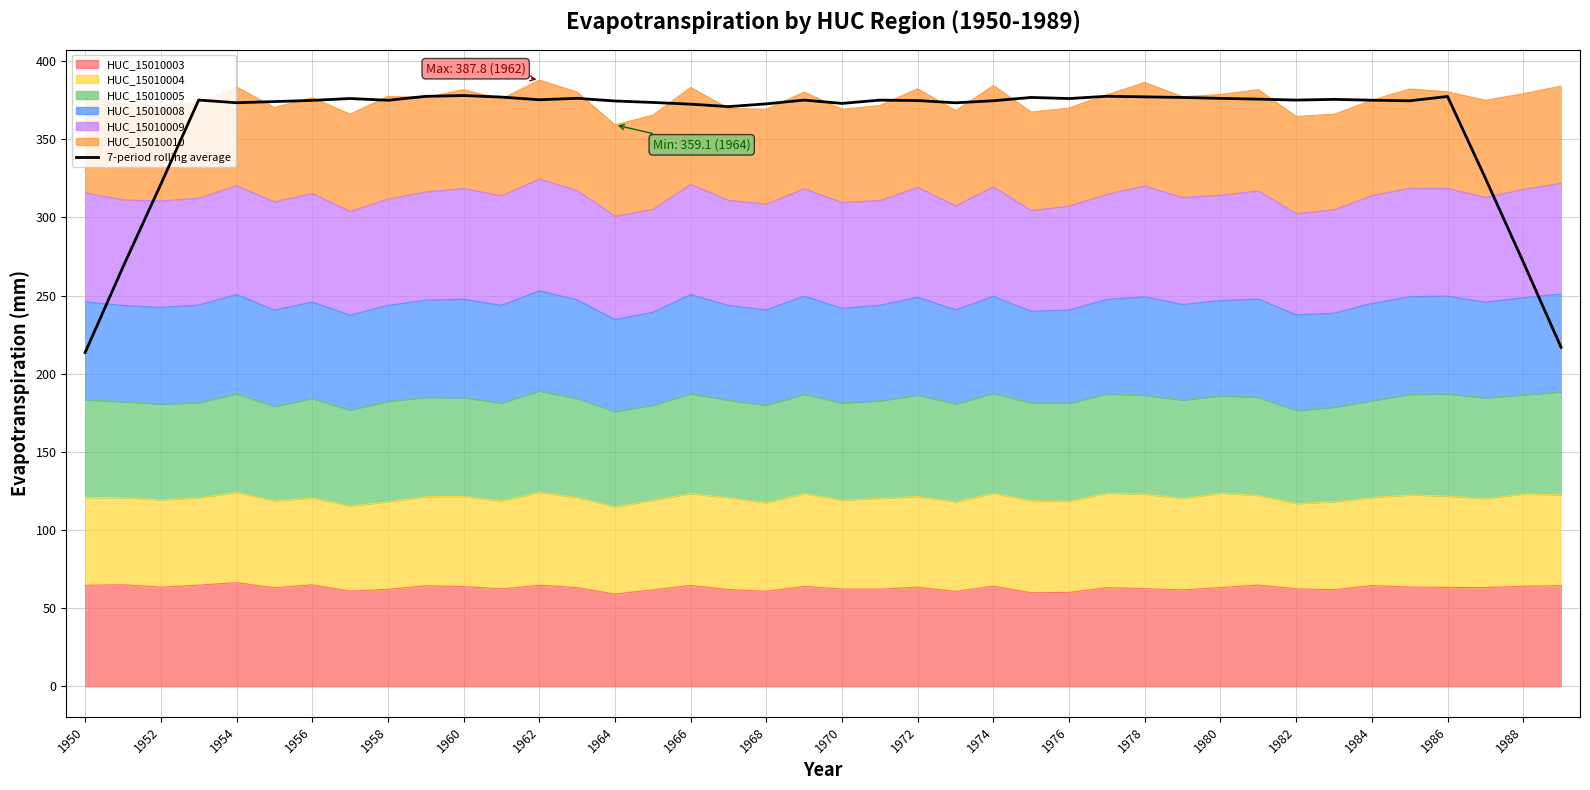

What is the difference between the values at 26 and 39?

159.1